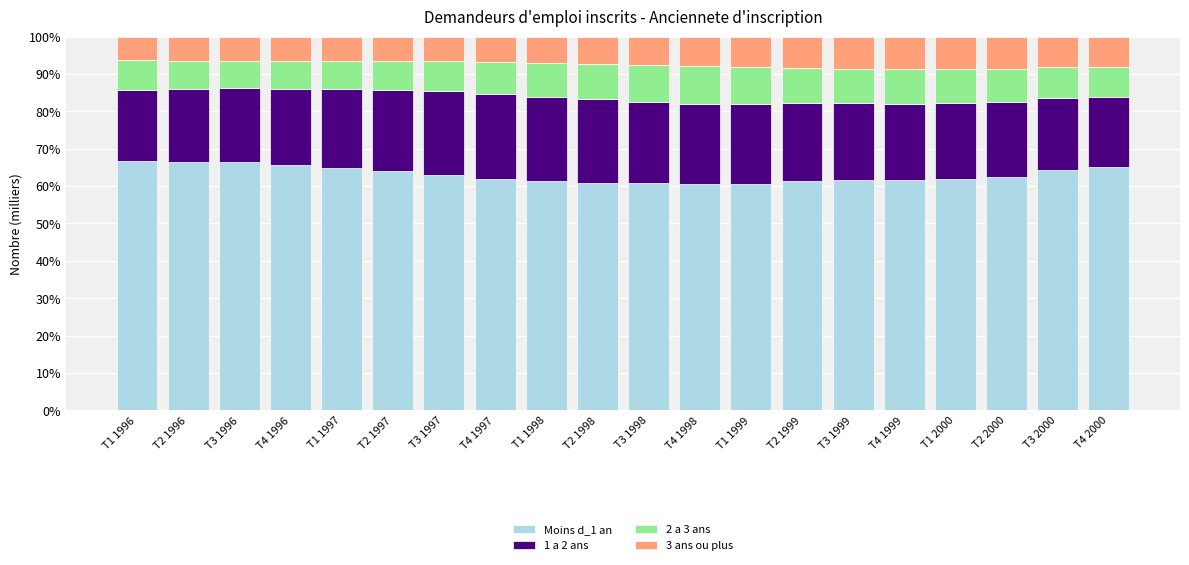

Is it true that Moins d_1 an equals 66.3 at T3 1996?

True